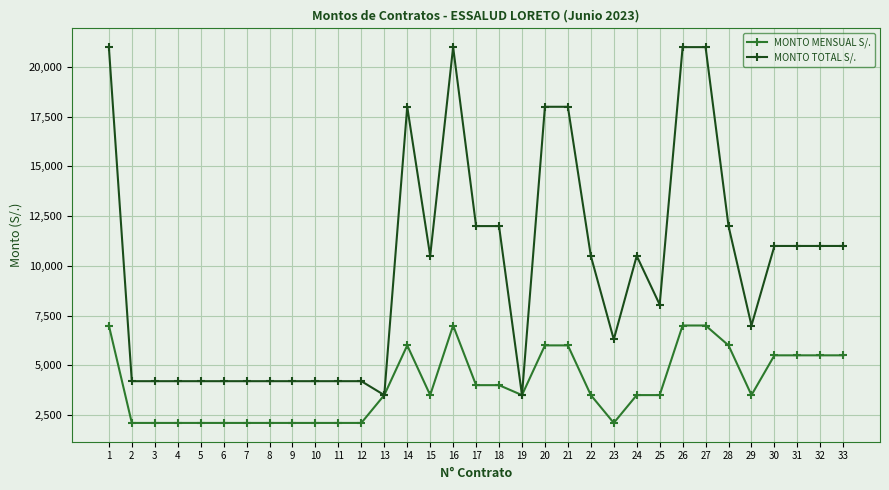

Reading left to right, list all the values displayed in this chart.

MONTO MENSUAL S/.: 1=7000	2=2100	3=2100	4=2100	5=2100	6=2100	7=2100	8=2100	9=2100	10=2100	11=2100	12=2100	13=3500	14=6000	15=3500	16=7000	17=4000	18=4000	19=3500	20=6000	21=6000	22=3500	23=2100	24=3500	25=3500	26=7000	27=7000	28=6000	29=3500	30=5500	31=5500	32=5500	33=5500
MONTO TOTAL S/.: 1=21000	2=4200	3=4200	4=4200	5=4200	6=4200	7=4200	8=4200	9=4200	10=4200	11=4200	12=4200	13=3500	14=18000	15=10500	16=21000	17=12000	18=12000	19=3500	20=18000	21=18000	22=10500	23=6300	24=10500	25=8050	26=21000	27=21000	28=12000	29=7000	30=11000	31=11000	32=11000	33=11000